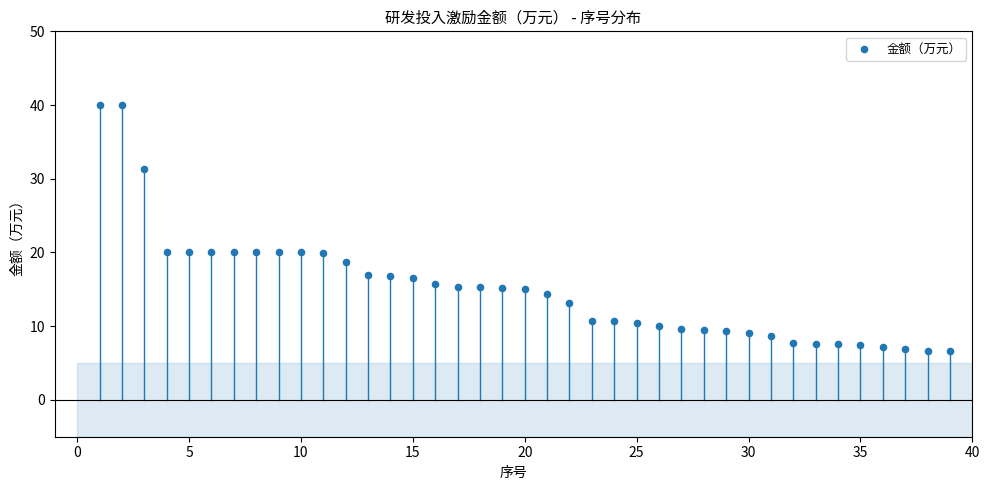

What is the range of X values (max minus min)?

38.0